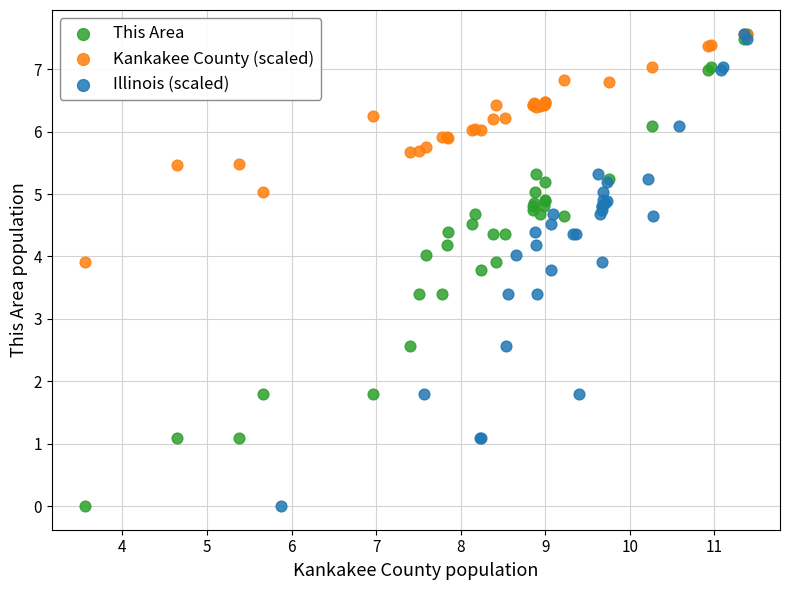

What are all the series names shown in the legend?

This Area, Kankakee County (scaled), Illinois (scaled)